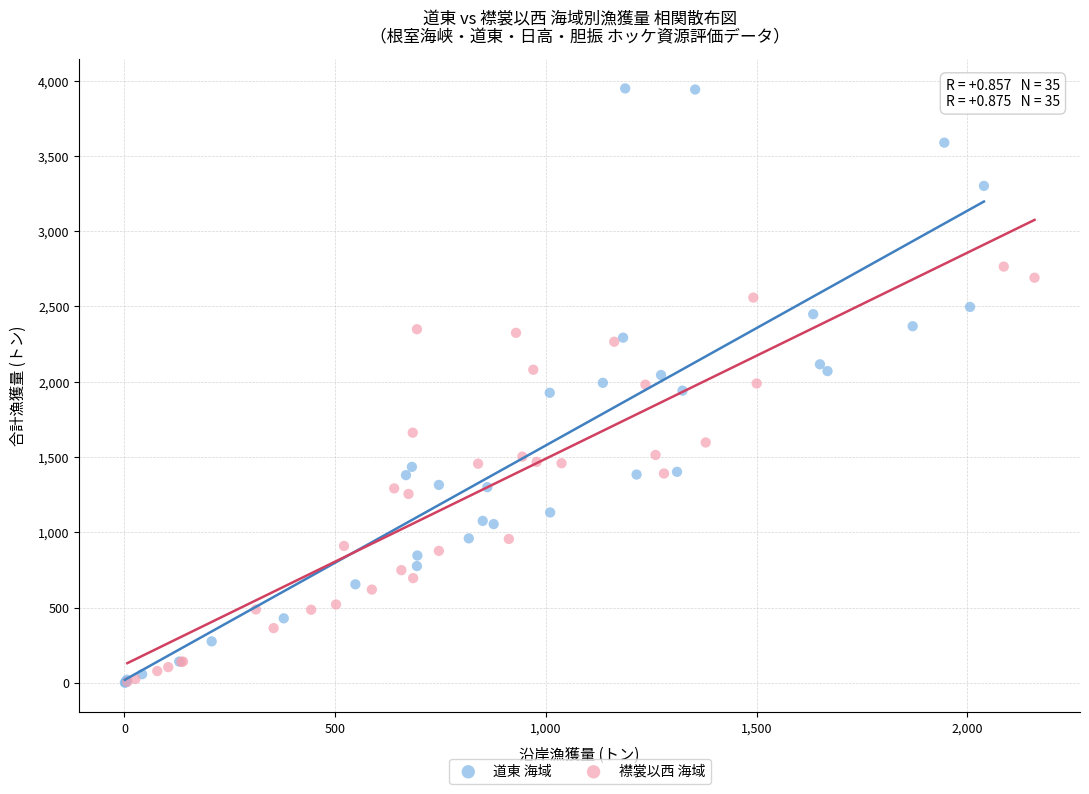

Which series reaches the maximum Y coordinate?

道東 海域